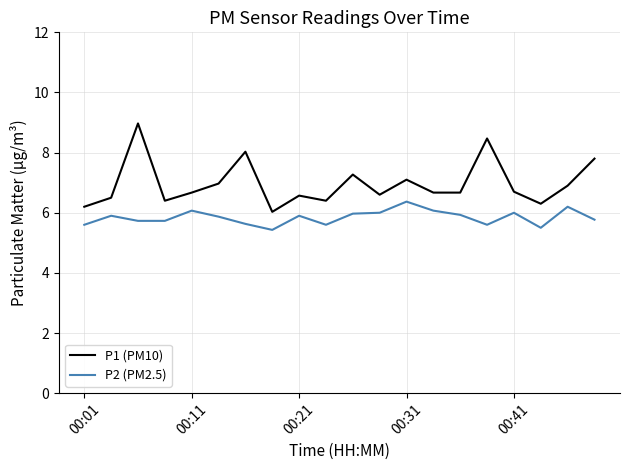

List the series in order of their peak value, highest first.

P1 (PM10), P2 (PM2.5)